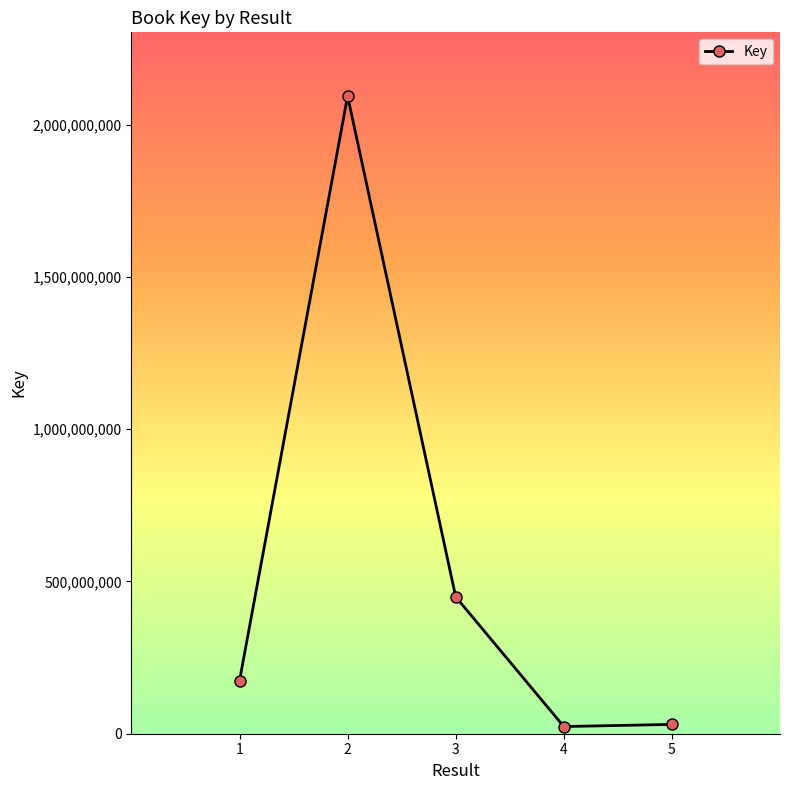

What is the value of the 3rd point from the left?

449494716